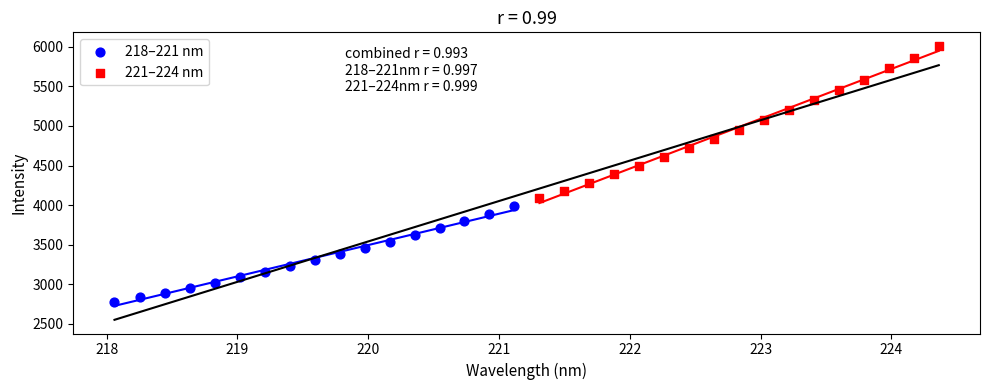

Which series reaches the minimum Y coordinate?

218–221 nm